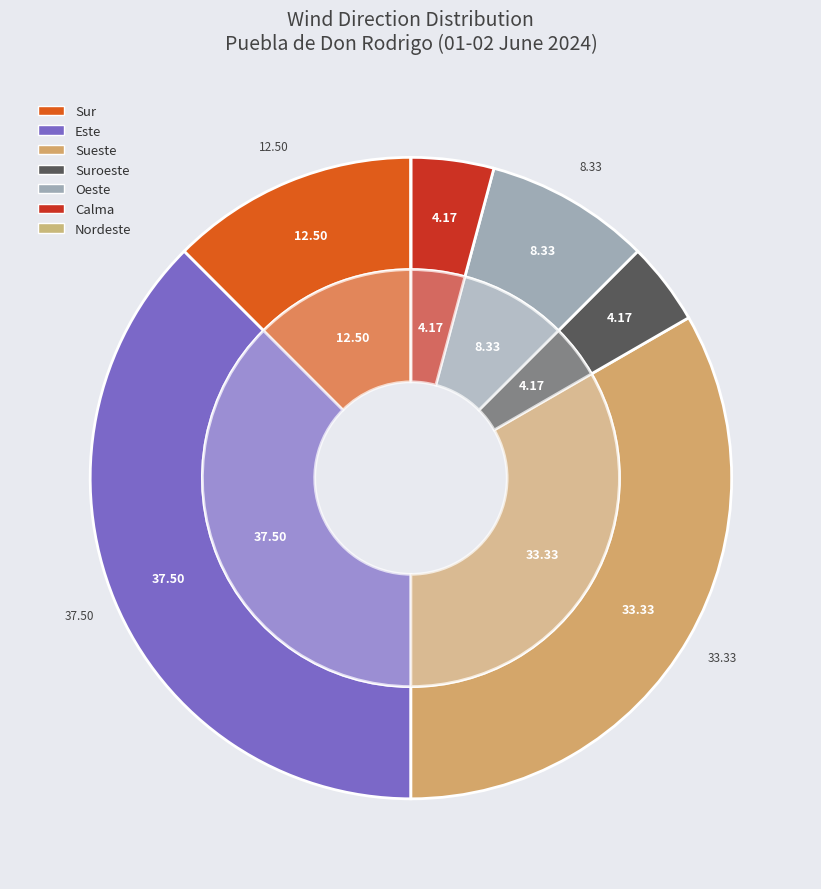

Does Este account for over 50% of the chart?

No